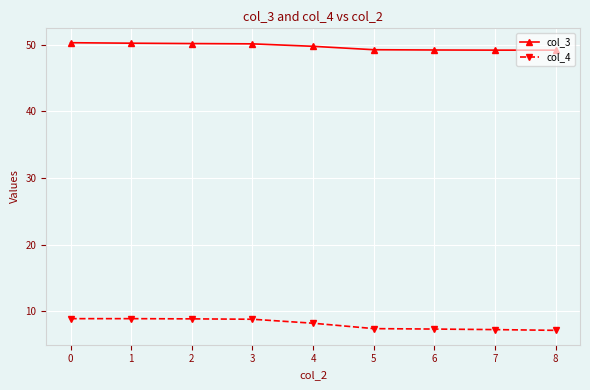

What is the greatest value displayed?

50.3